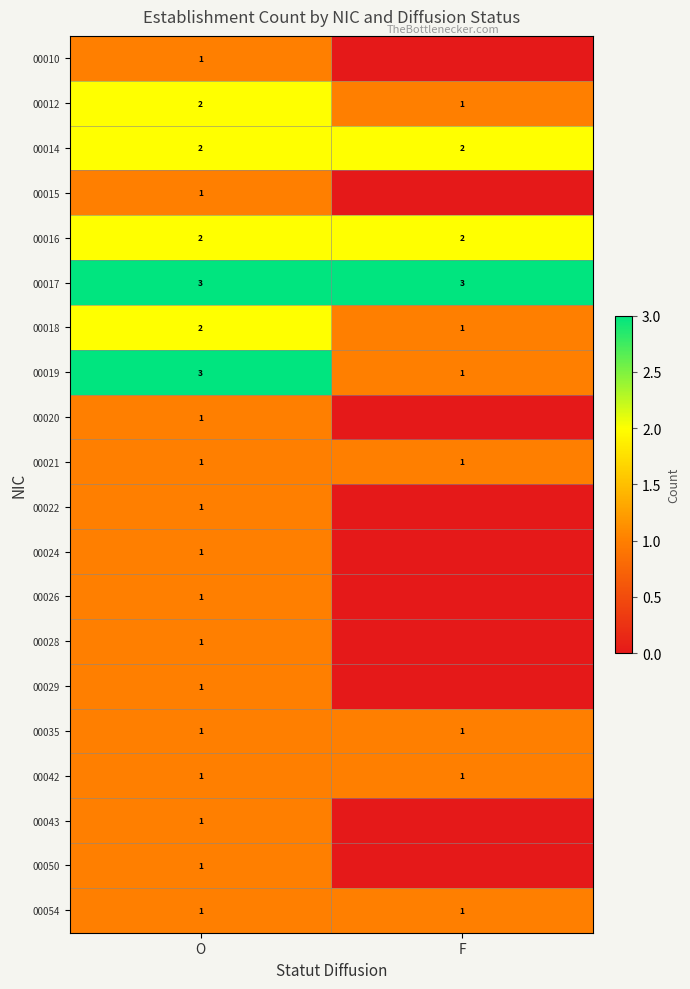

What is the average value of the 00017 series?

3